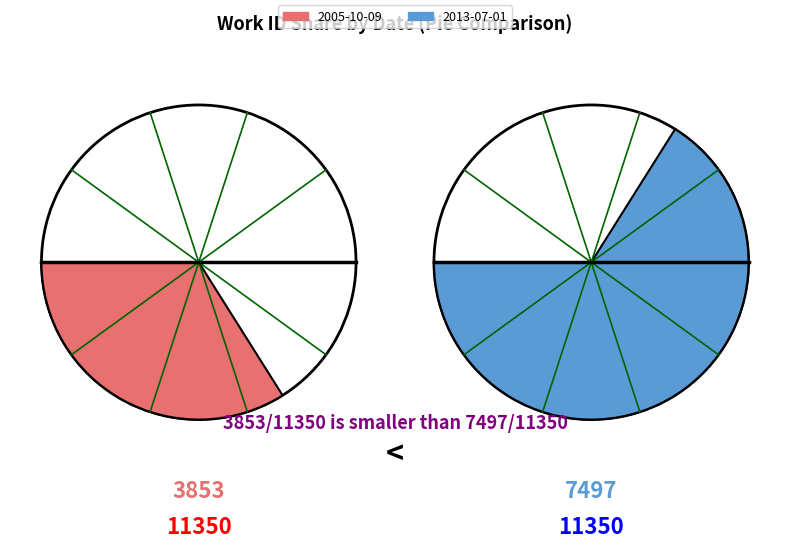

What is the change in value from 2005-10-09 to 2013-07-01?

+3644